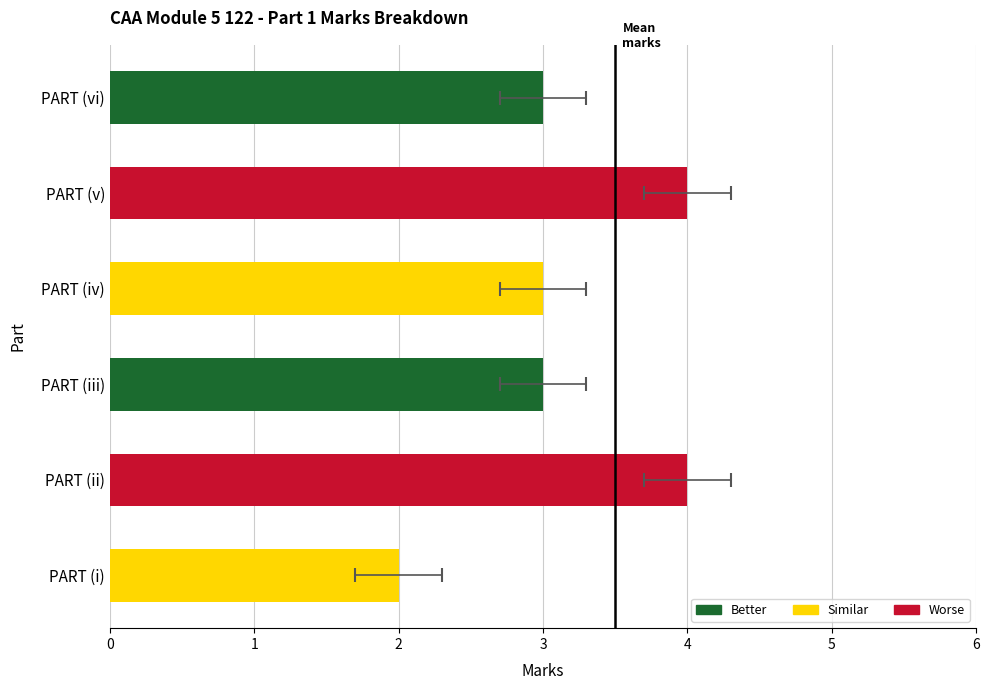

Rank the categories by value from lowest to highest.

PART (i), PART (iii), PART (iv), PART (vi), PART (ii), PART (v)